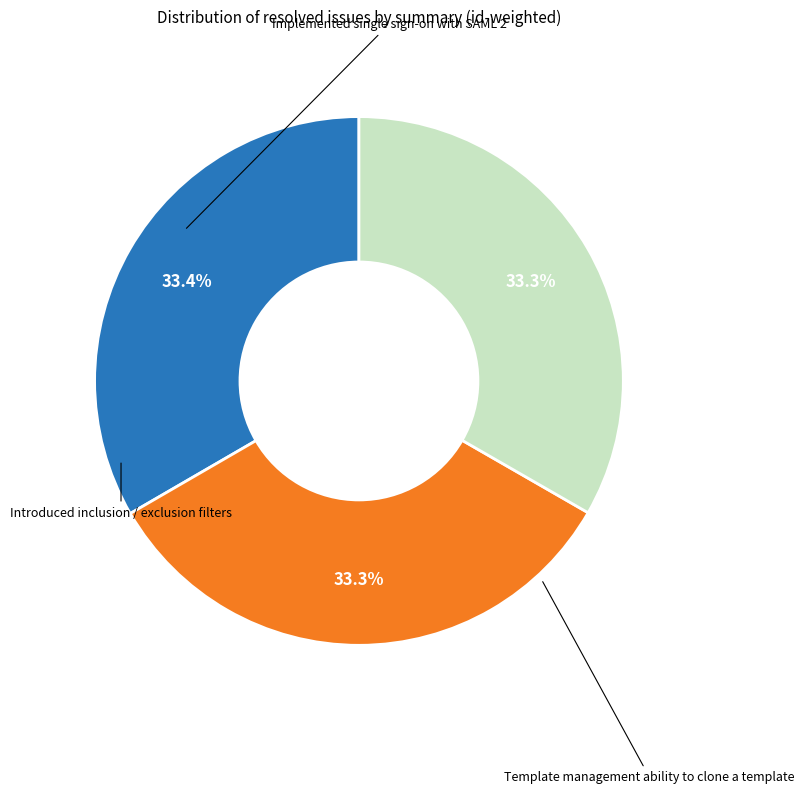

Is there a majority slice in this chart?

No